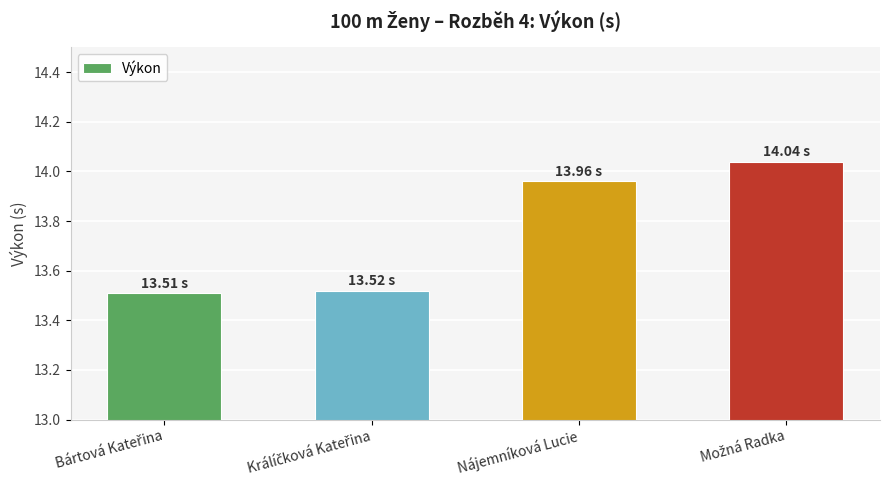

What is the difference between the maximum and minimum values?

0.5